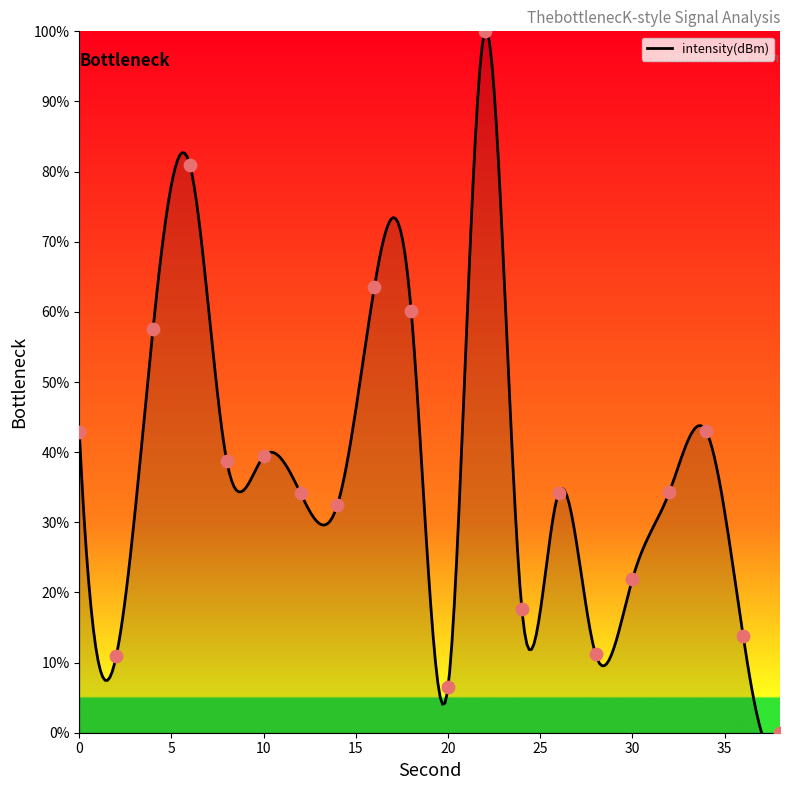

What is the ratio of the value at 22 to the value at 16?

1.6